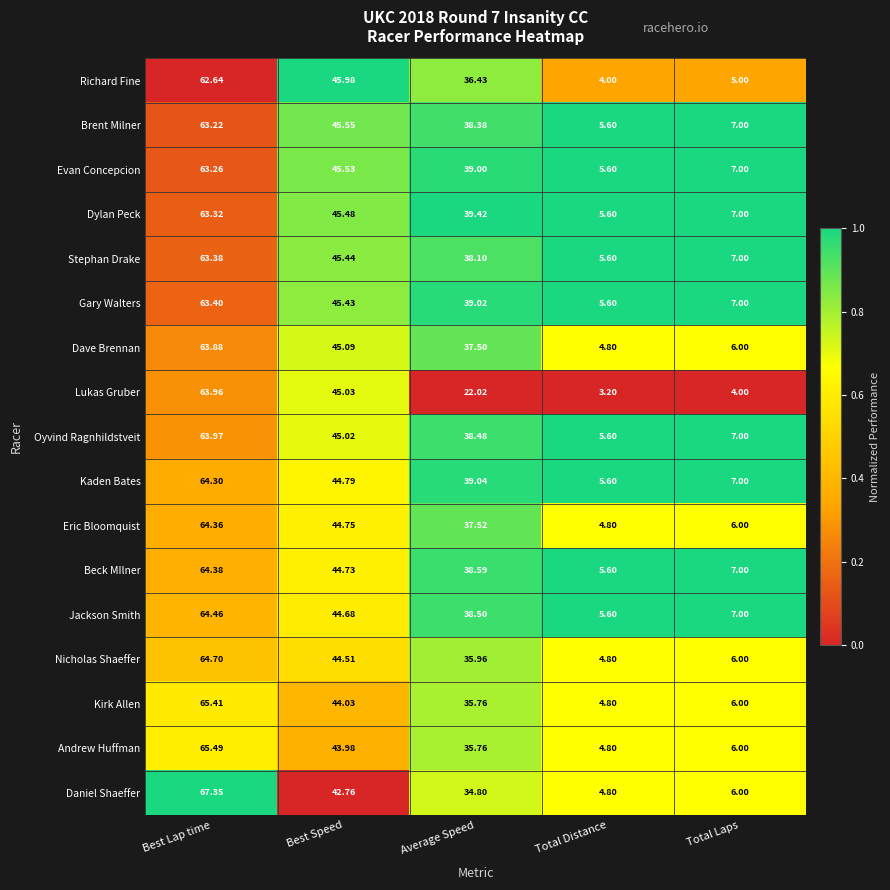

At which label does Dave Brennan reach its peak?

Best Lap time